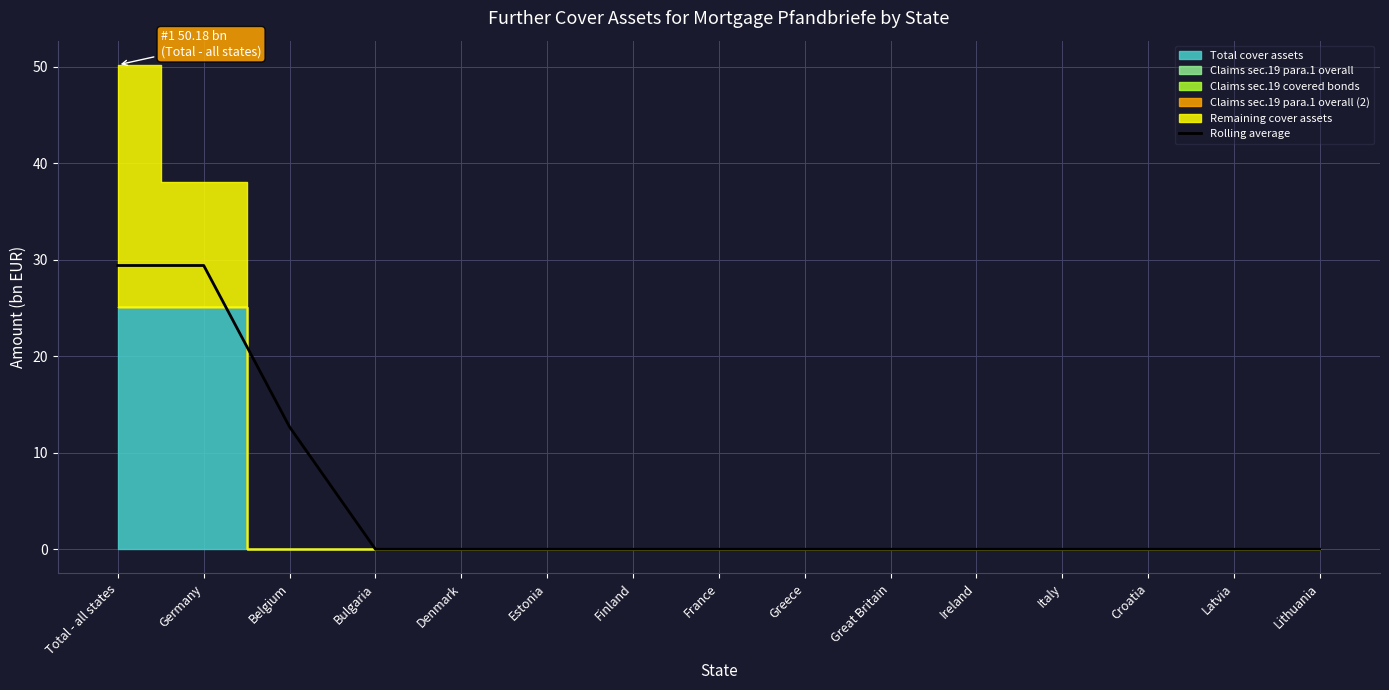

The chart shows a value of 13.2 at Great Britain. True or false?

False